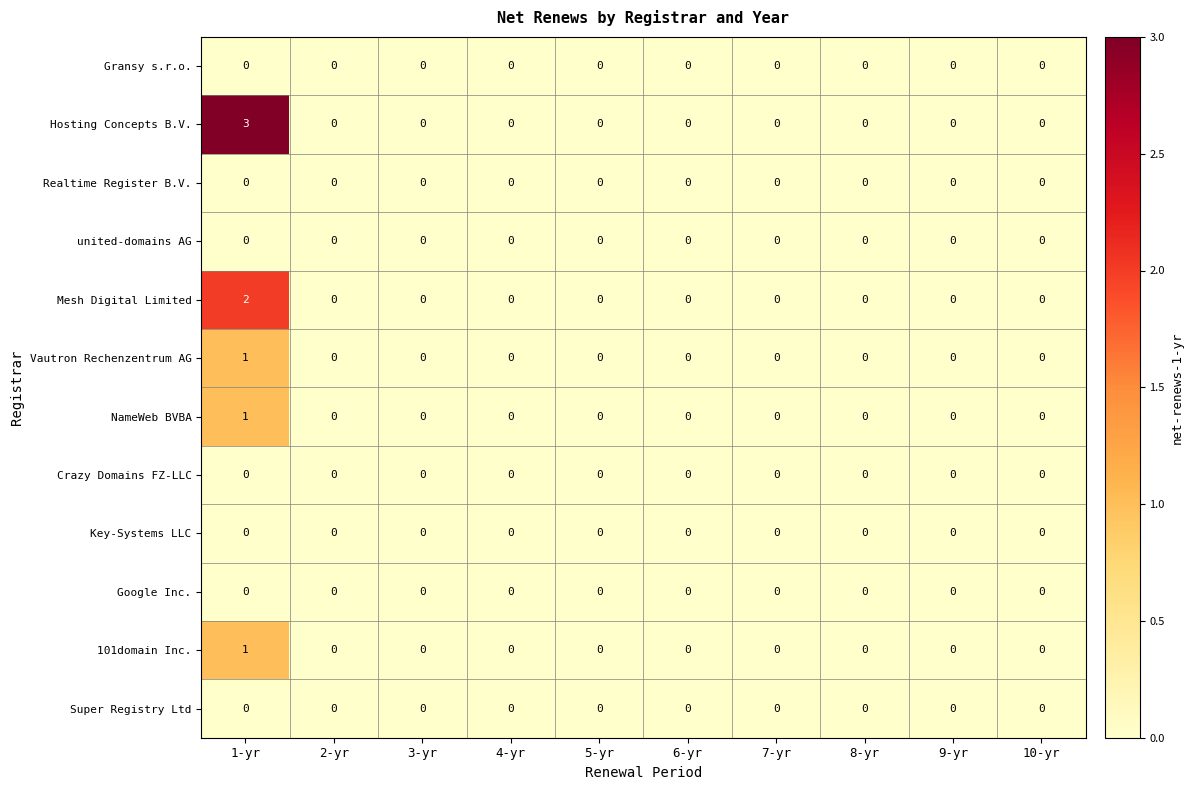

Which series has the largest total across all categories?

Hosting Concepts B.V.